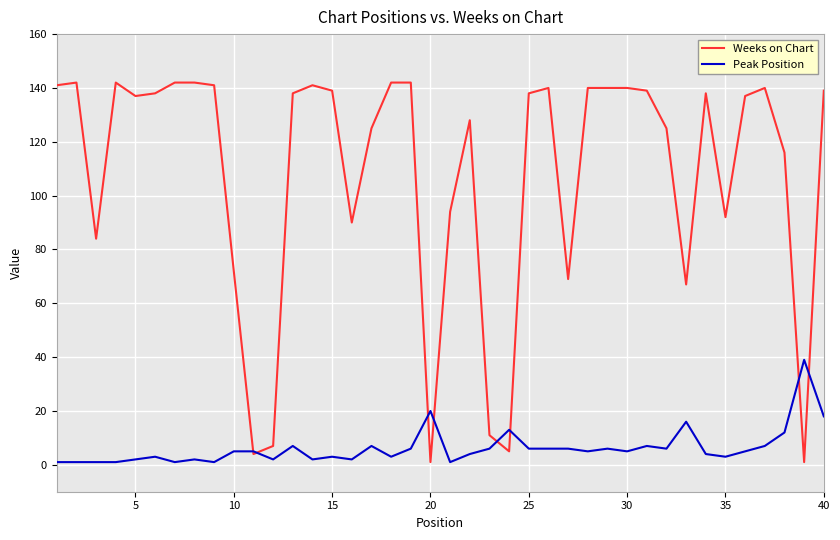

True or false: Peak Position has more than 0 points higher than both neighbors.

True